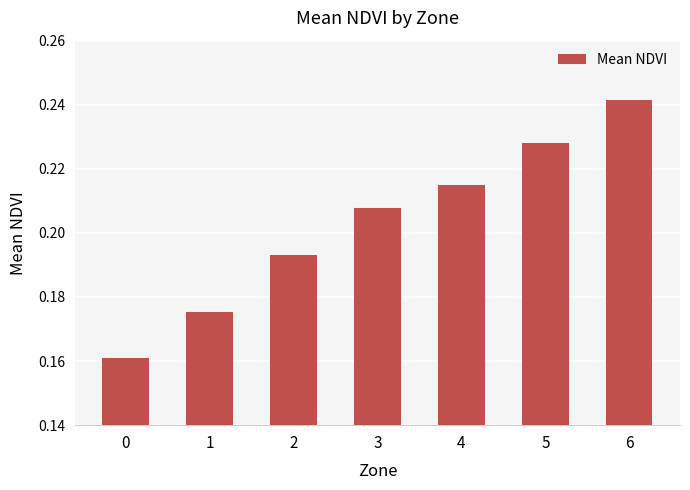

True or false: the data shows 0.1 at 3.

False